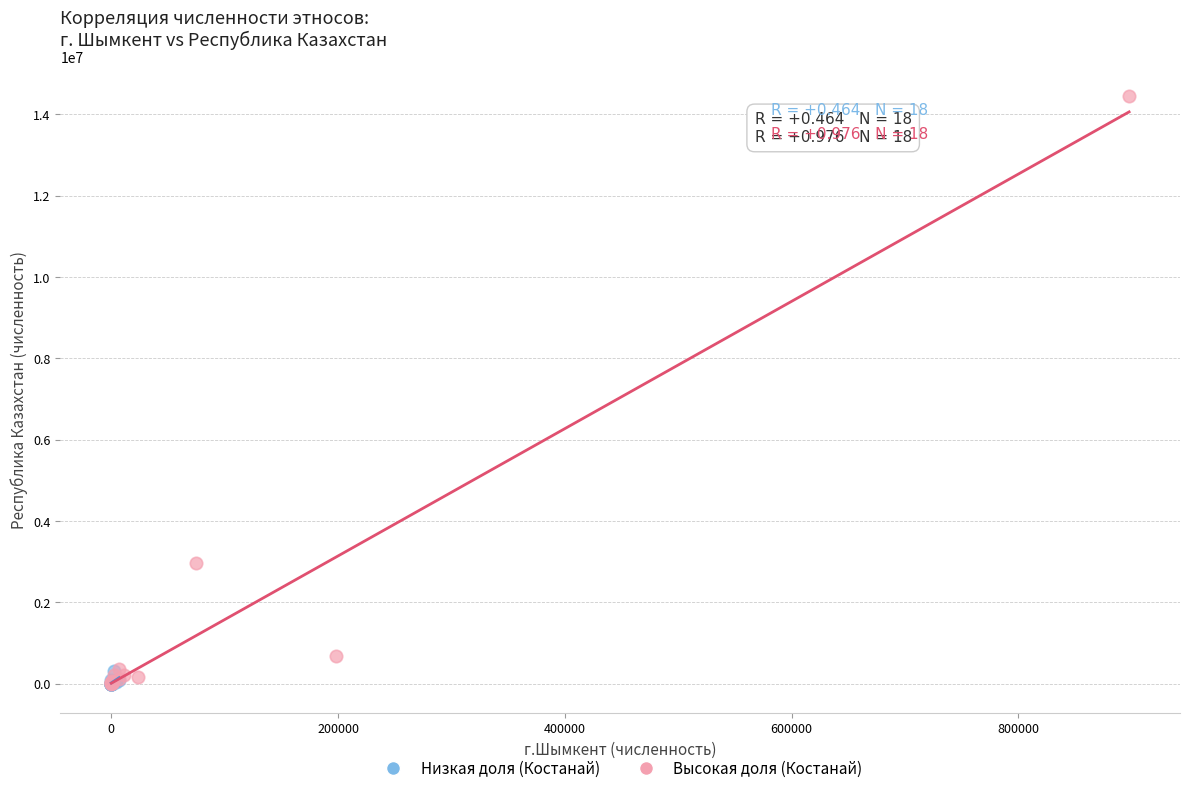

Which series has the largest Y range (max minus min)?

Высокая доля (Костанай)